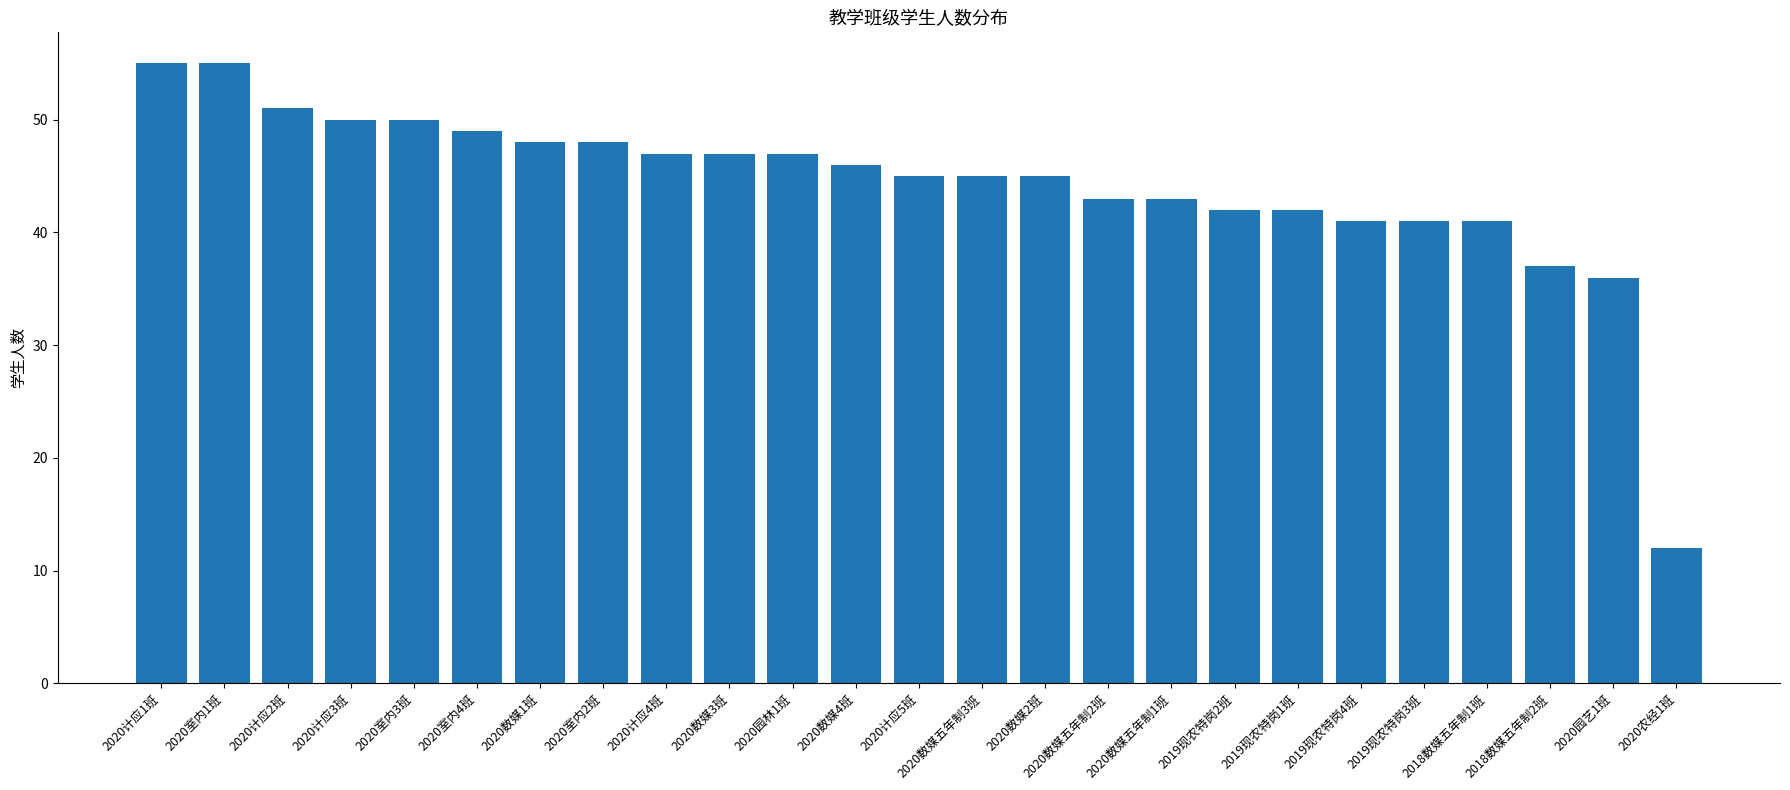

Approximately how many times larger is the value at 2020数媒4班 compared to 2020数媒五年制2班?

1.1